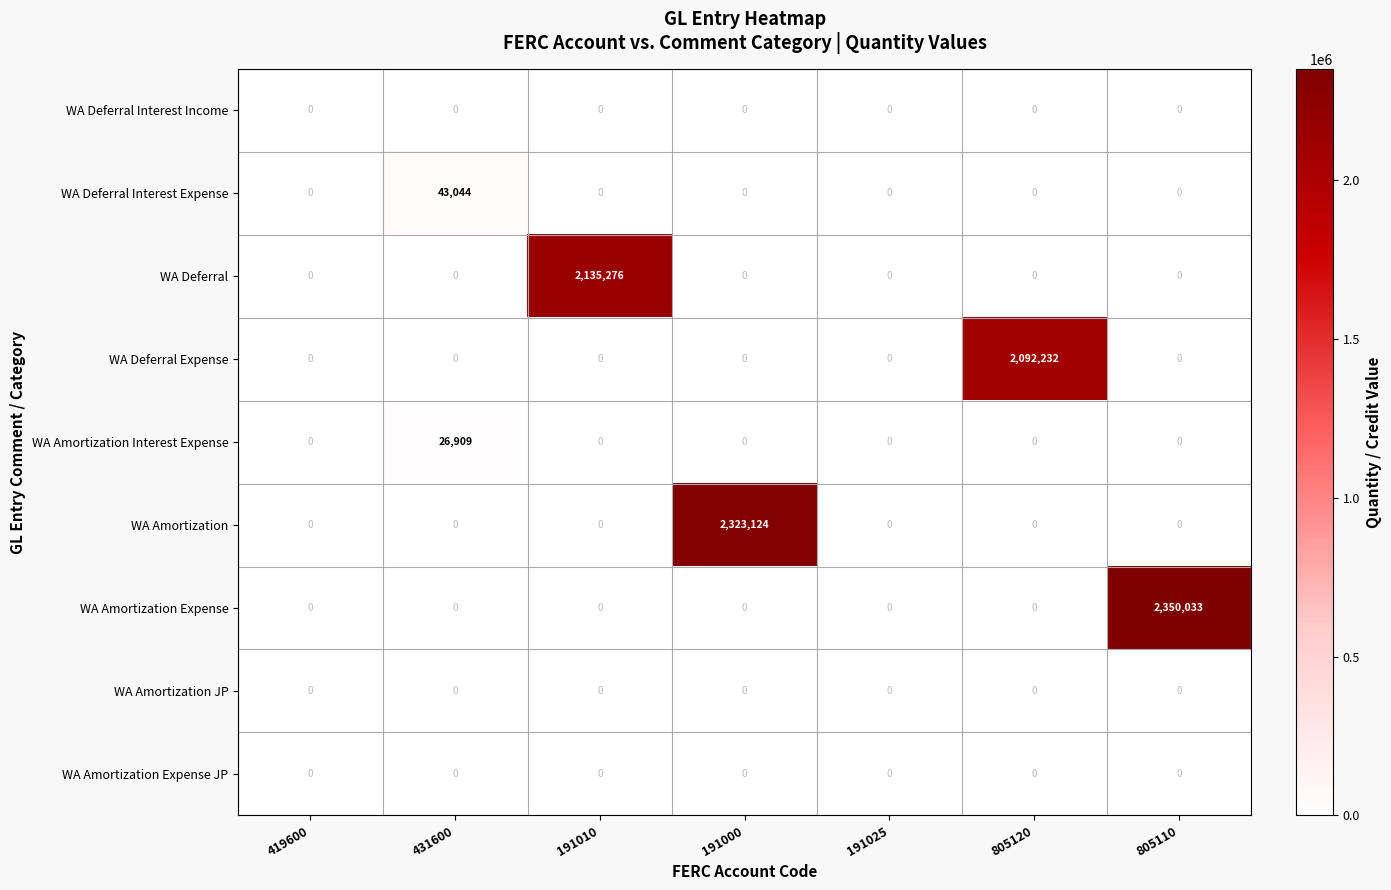

True or false: WA Deferral Expense has a value of -1235228 at 191010.

False